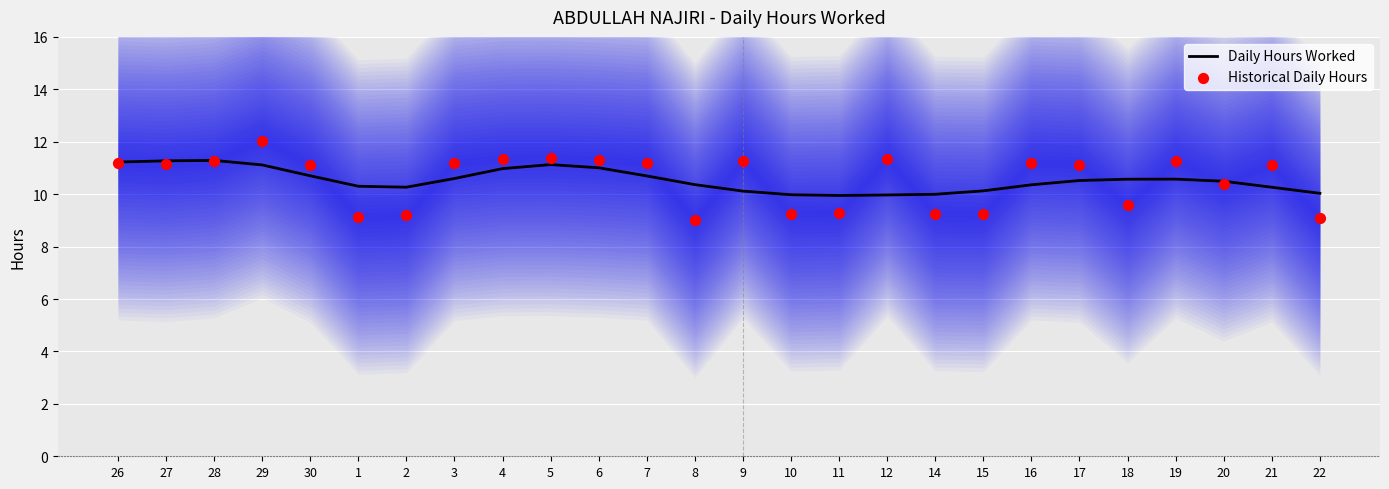

Is the value of Daily Hours Worked at 30 greater than the value of Historical Daily Hours at 16?

No